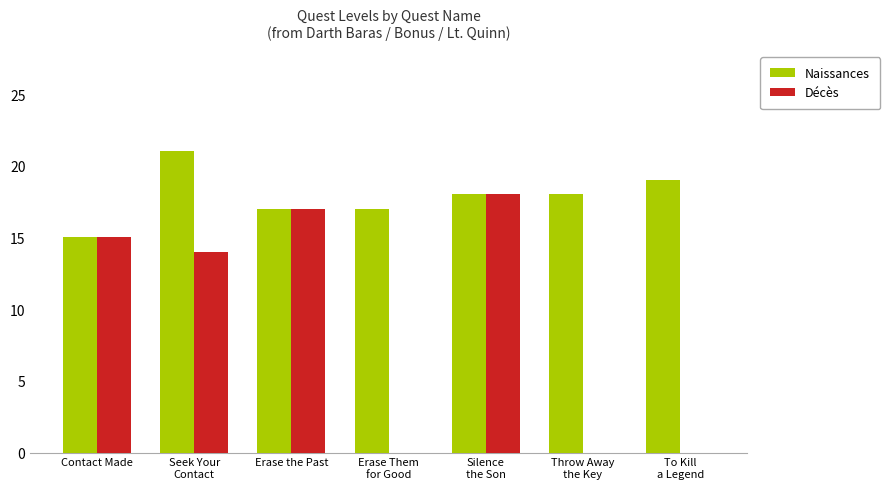

The value of Décès at Silence
the Son is 18. True or false?

True